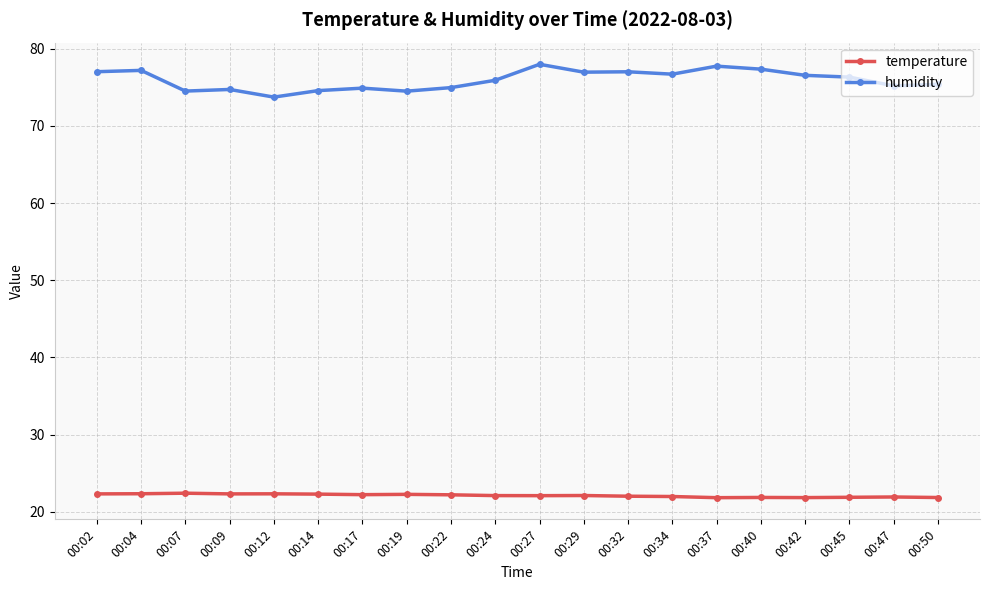

True or false: temperature and humidity intersect in this chart.

False